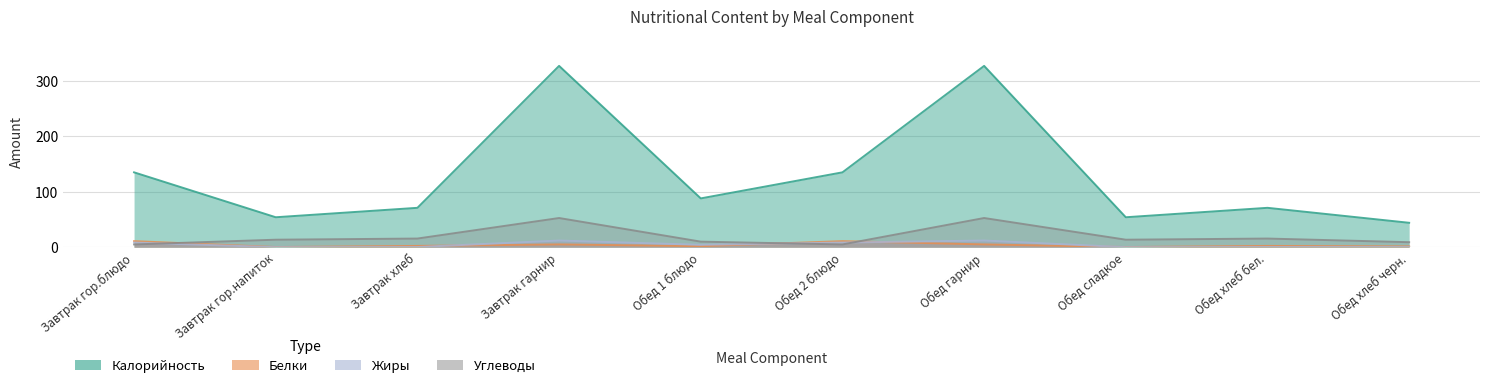

What is the difference between the Белки values at Обед сладкое and Обед гарнир?

4.7